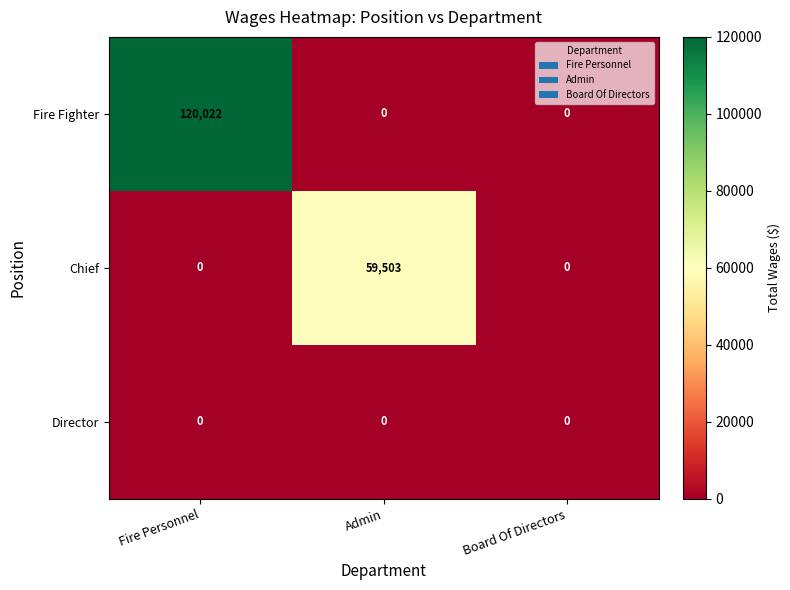

Reading right to left, what are all the values shown in this chart?

Fire Fighter: 0	0	120022
Chief: 0	59503	0
Director: 0	0	0